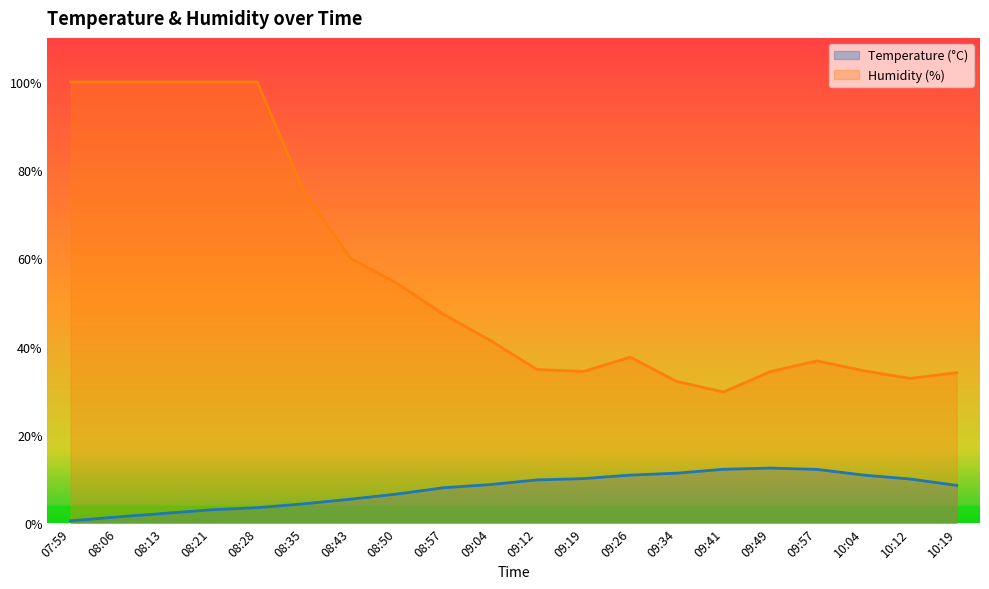

What is the total value across all series at 09:49?

46.8